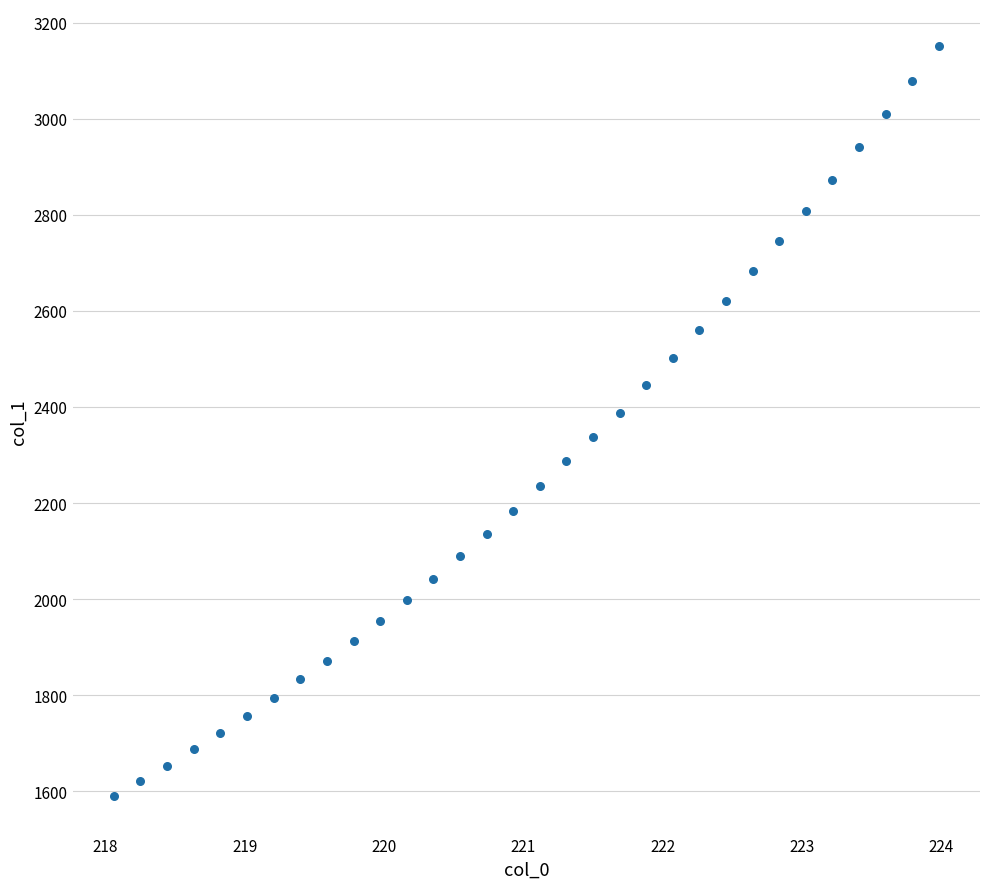

What is the range of X values (max minus min)?

5.9